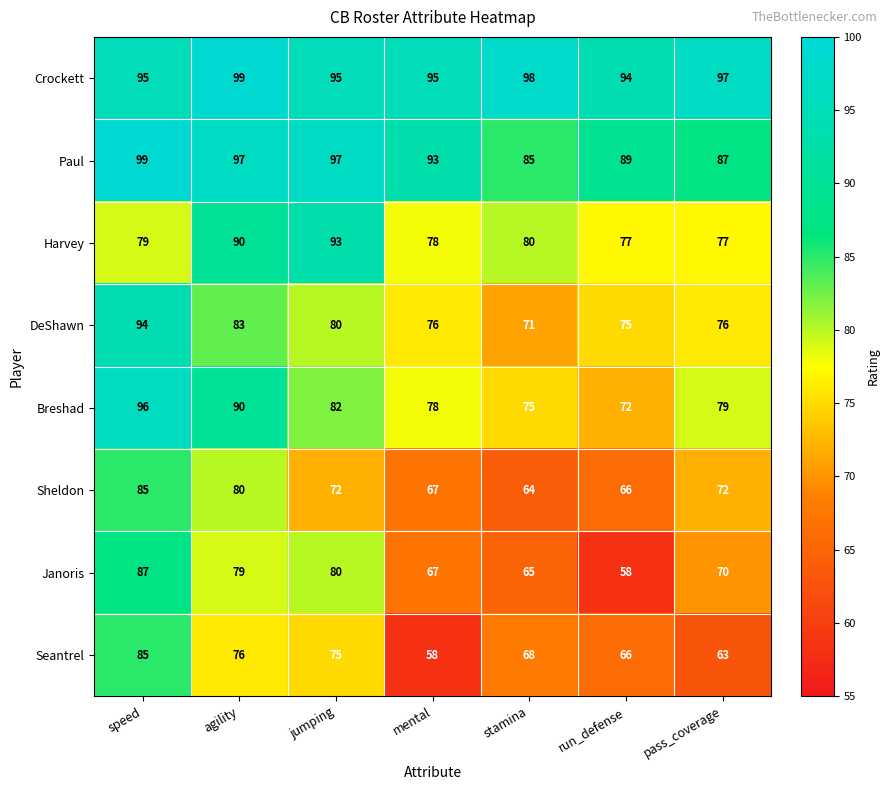

Which series has the widest spread of values?

Janoris